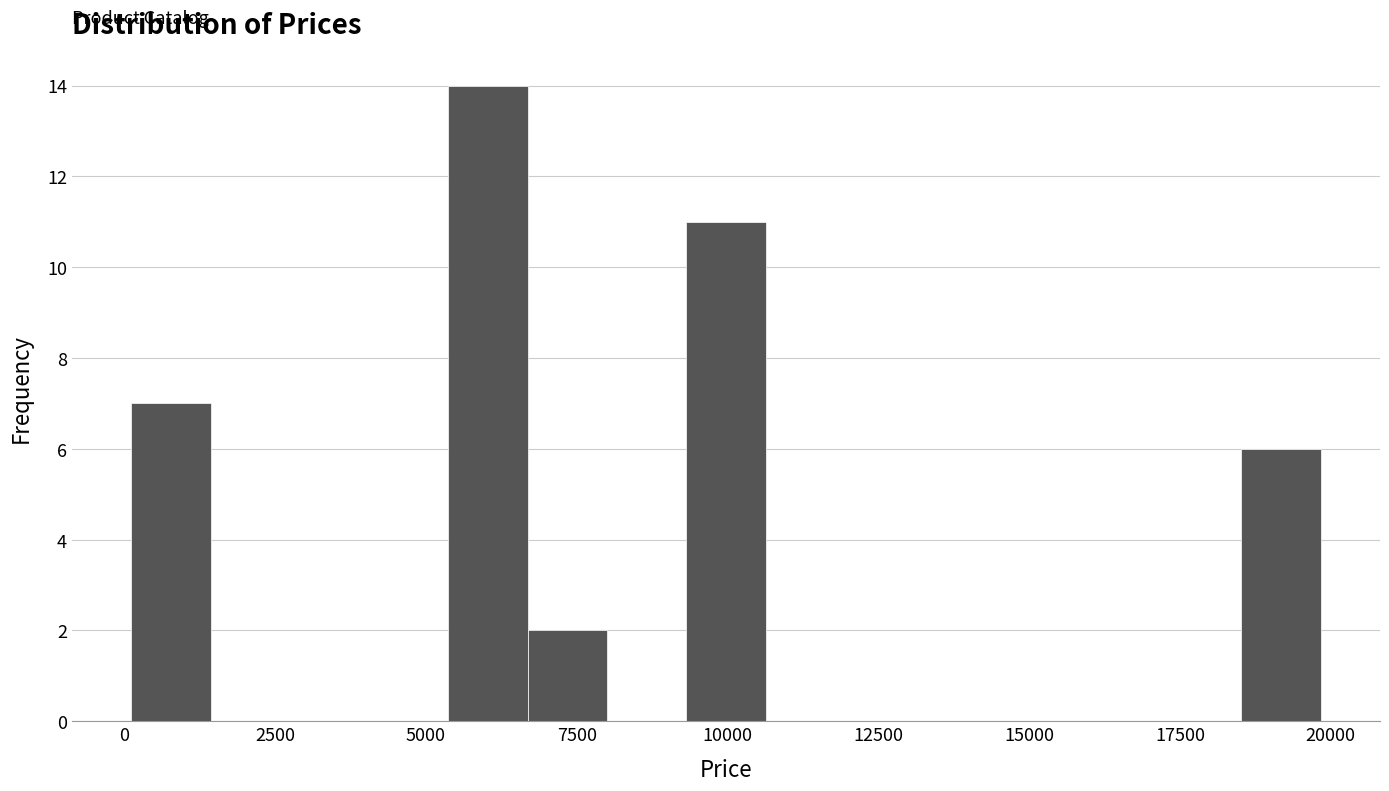

Around what value on the x-axis is the tallest bar? Give the approximate position of its centre, as read against the axis.

6000